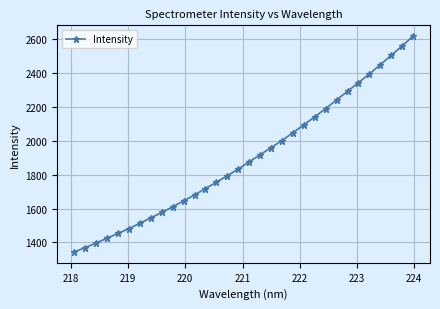

How many values exceed 1875?

16